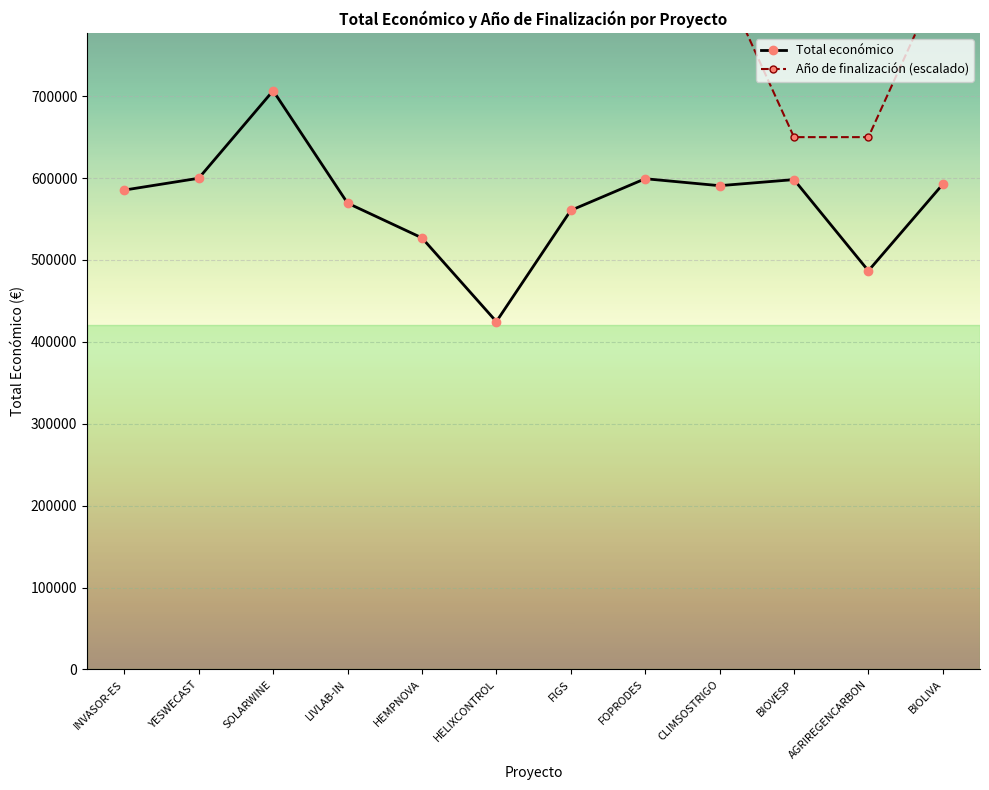

At which category does Total económico reach its first local peak?

SOLARWINE